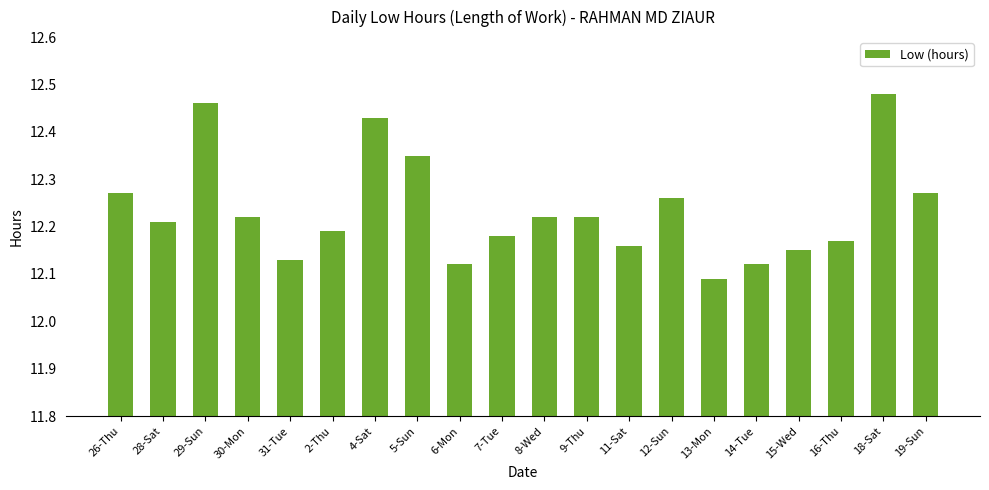

What is the label of the 15th bar from the right?

2-Thu